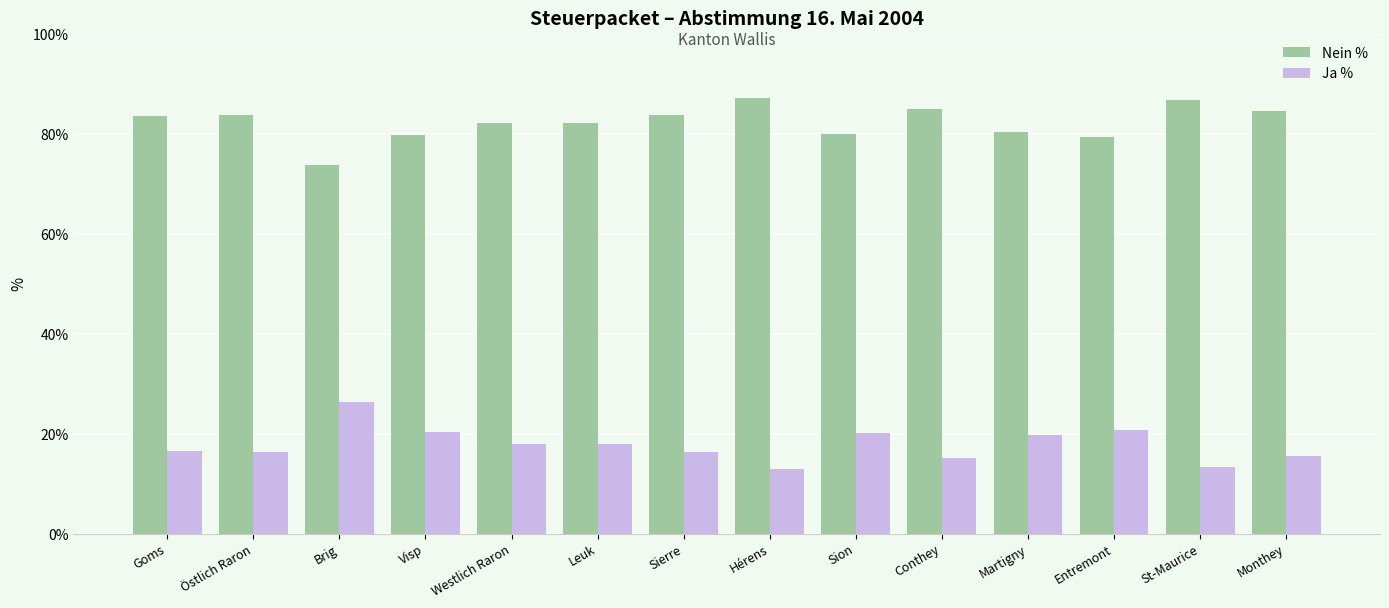

What is the approximate value of Ja % at Sierre?

16.3